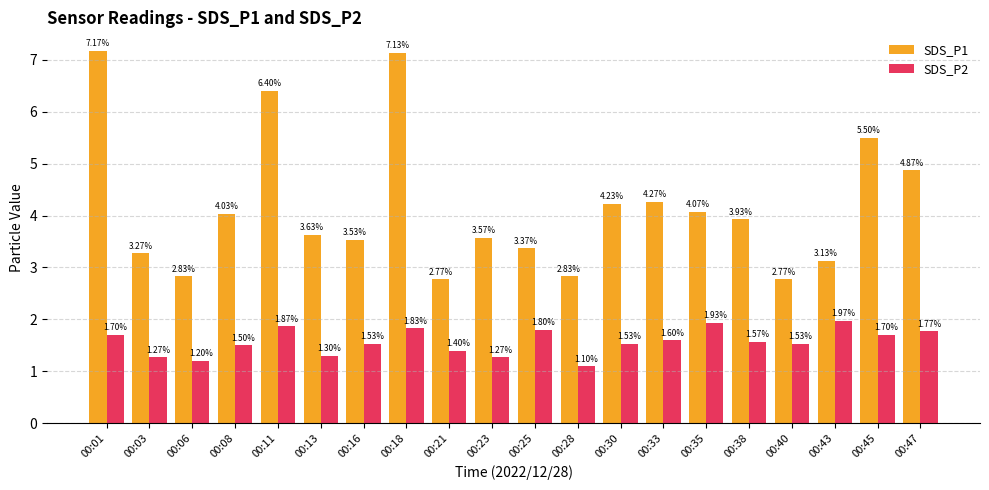

How many series are shown in this chart?

2